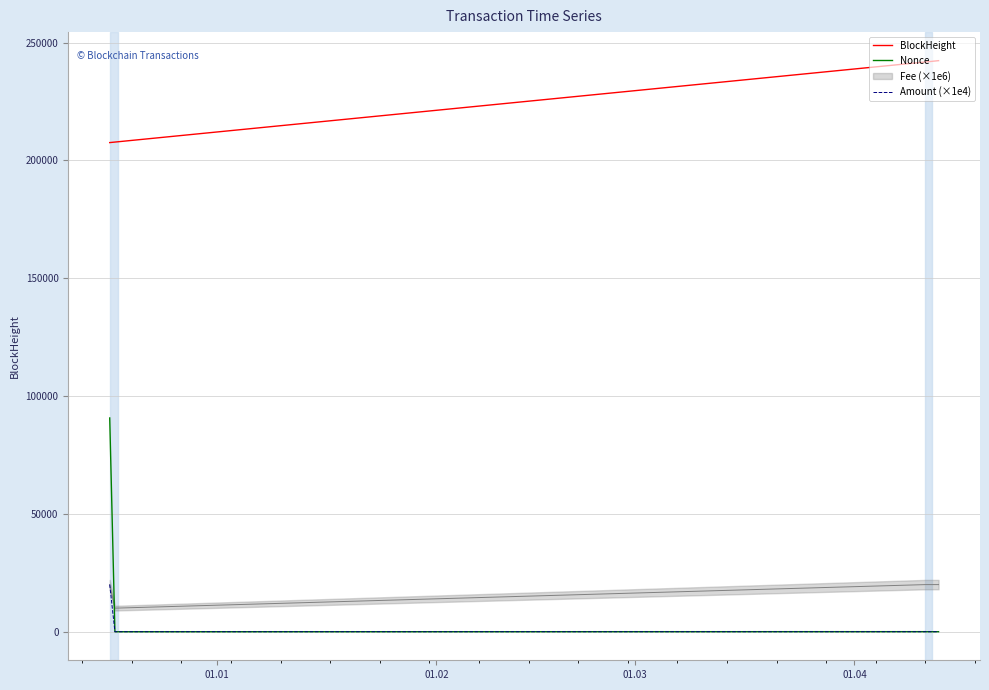

What is the maximum value for Nonce?

90696